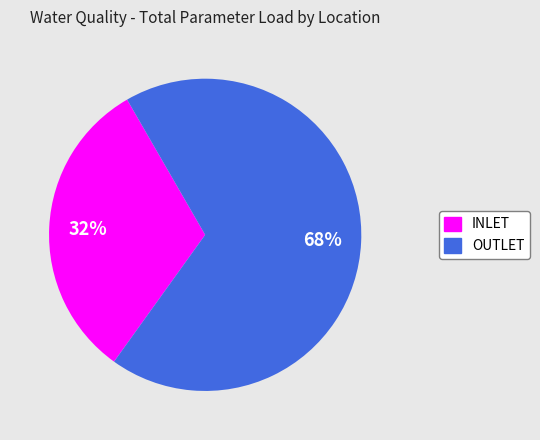

Does any single category account for the majority?

Yes